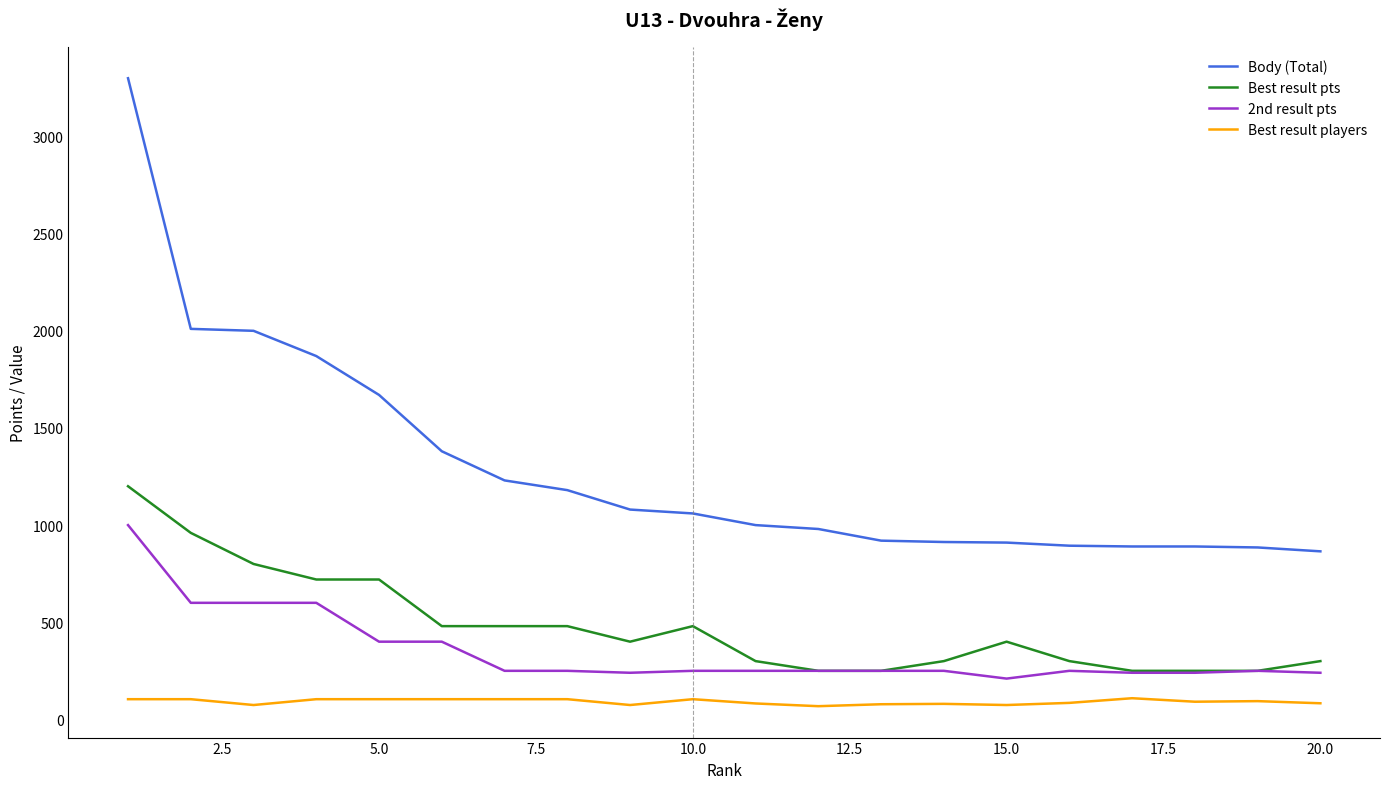

Which series has the largest total across all categories?

Body (Total)